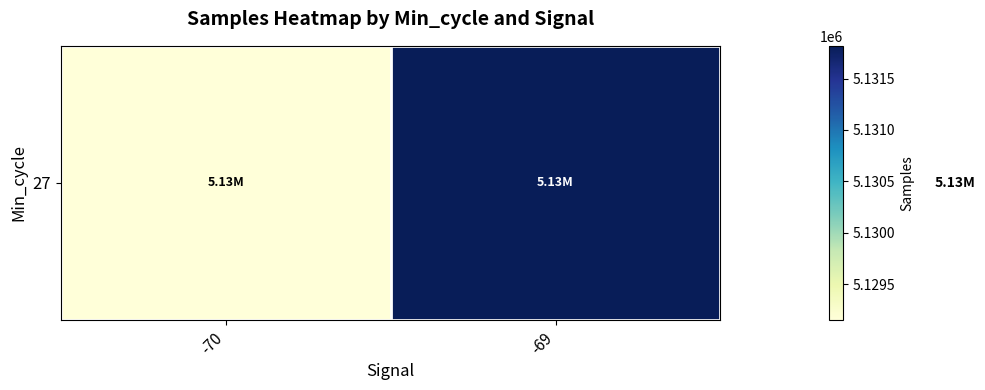

Where does the data first go above 5131817?

-69